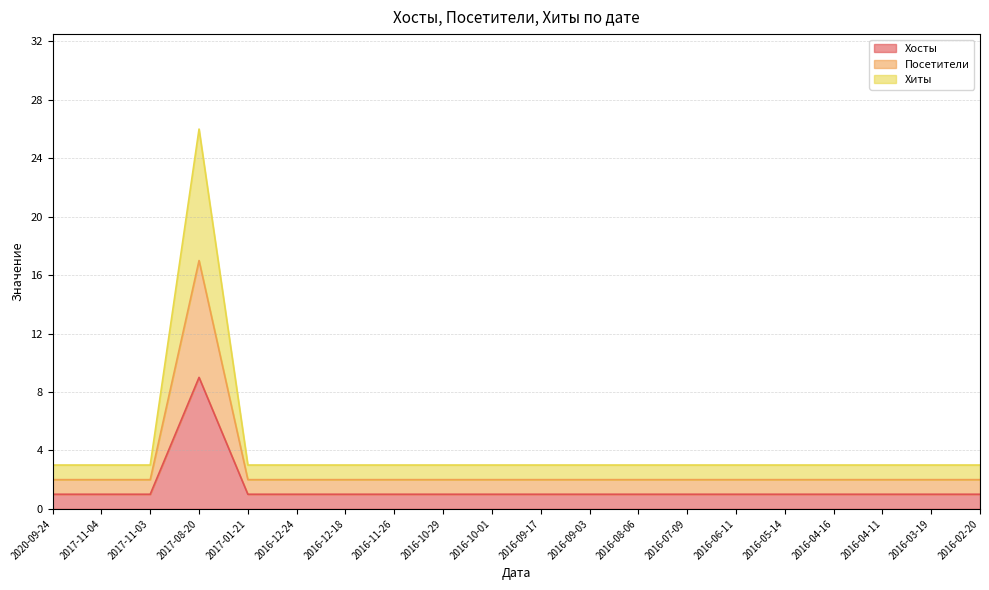

Does the chart have visible grid lines?

Yes